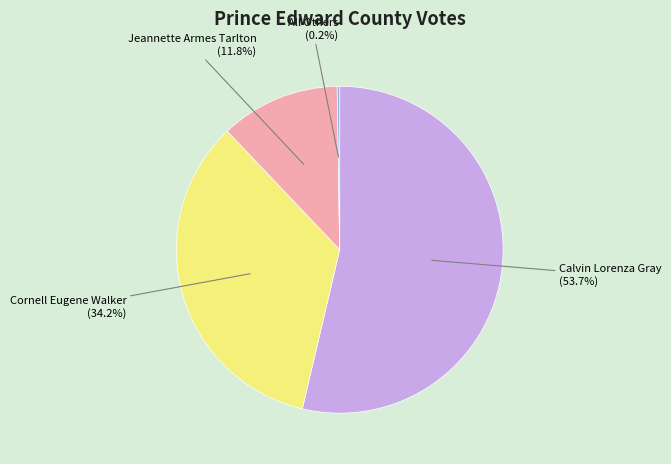

True or false: Cornell Eugene Walker accounts for 25% of the total.

False